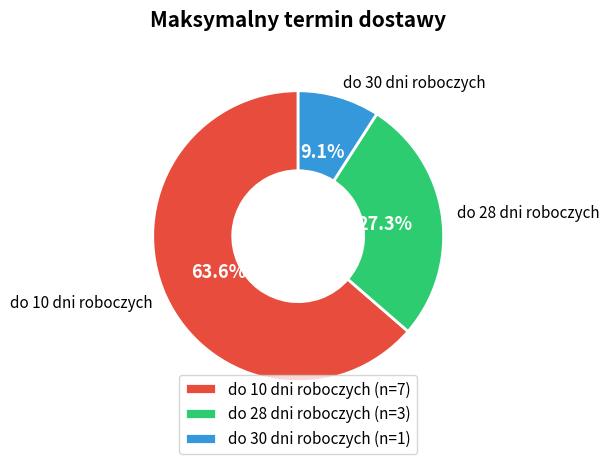

Combined, what portion of the pie is do 28 dni roboczych and do 30 dni roboczych?

36.4%